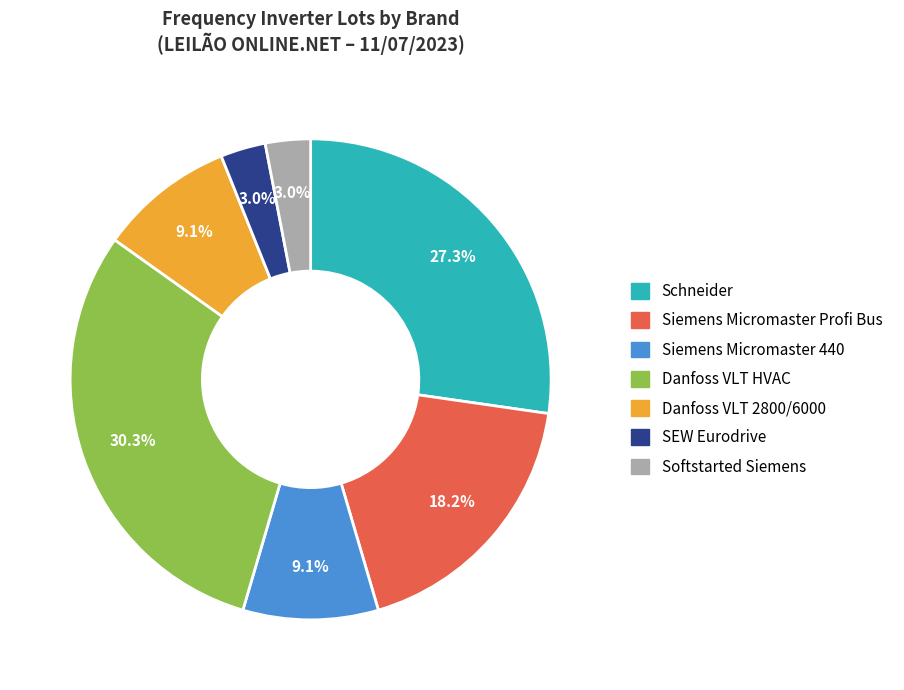

Is it true that Siemens Micromaster Profi Bus is 9% of the pie?

False